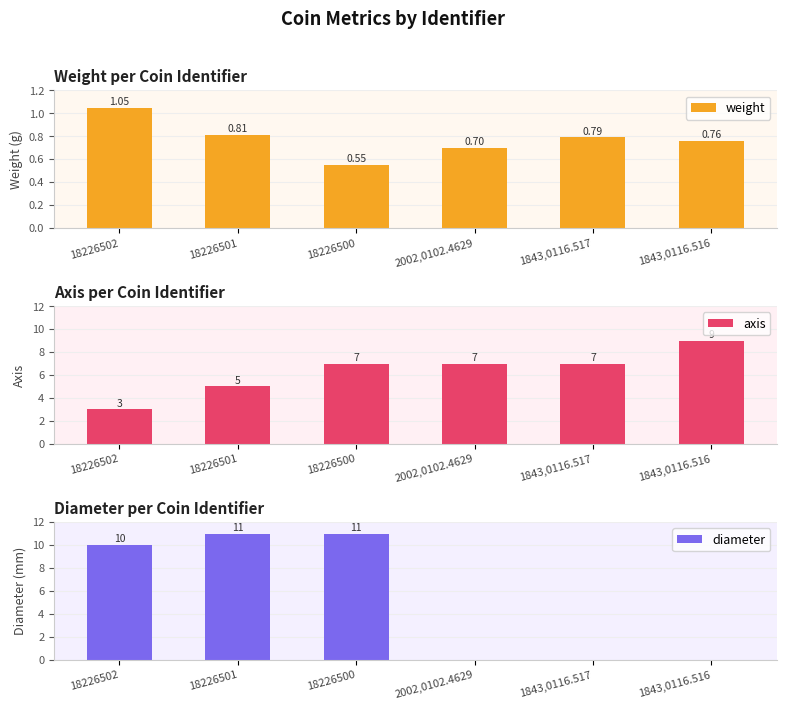

Reading left to right, what are all the values shown in this chart?

weight: 18226502=1.1	18226501=0.8	18226500=0.6	2002,0102.4629=0.7	1843,0116.517=0.8	1843,0116.516=0.8
axis: 18226502=3.0	18226501=5.0	18226500=7.0	2002,0102.4629=7.0	1843,0116.517=7.0	1843,0116.516=9.0
diameter: 18226502=10.0	18226501=11.0	18226500=11.0	2002,0102.4629=0.0	1843,0116.517=0.0	1843,0116.516=0.0